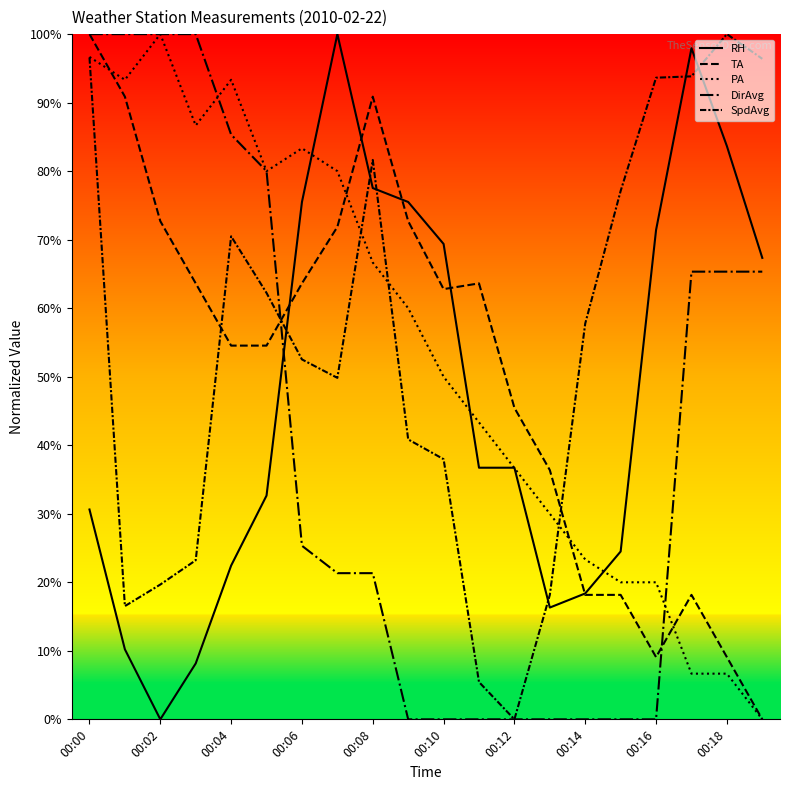

At which label does SpdAvg reach its minimum?

00:12